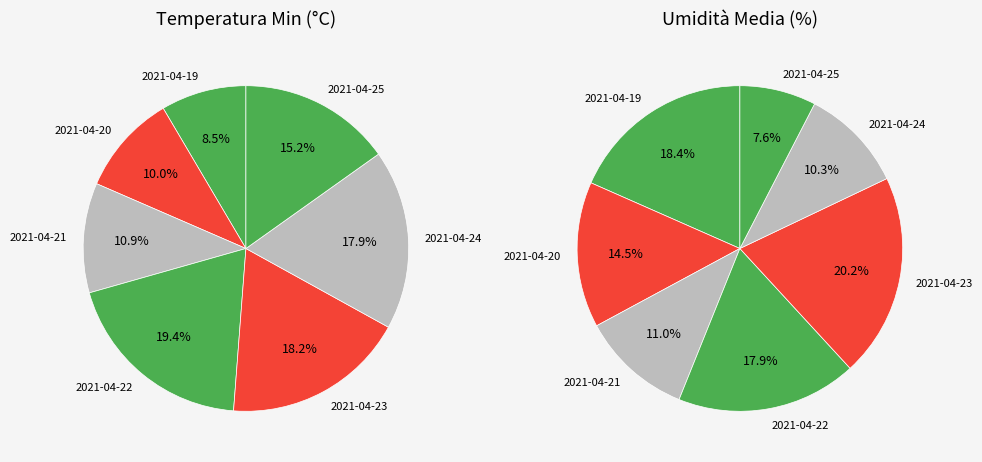

To the nearest percent, what percentage of the pie is 2021-04-20?

14%